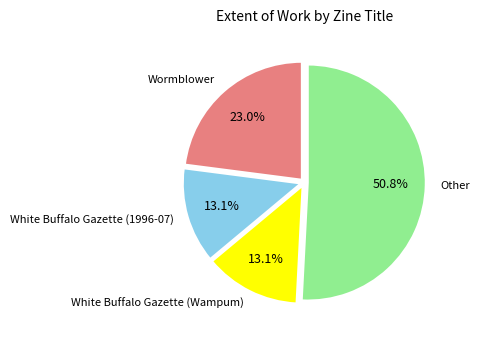

Does any single category account for the majority?

Yes